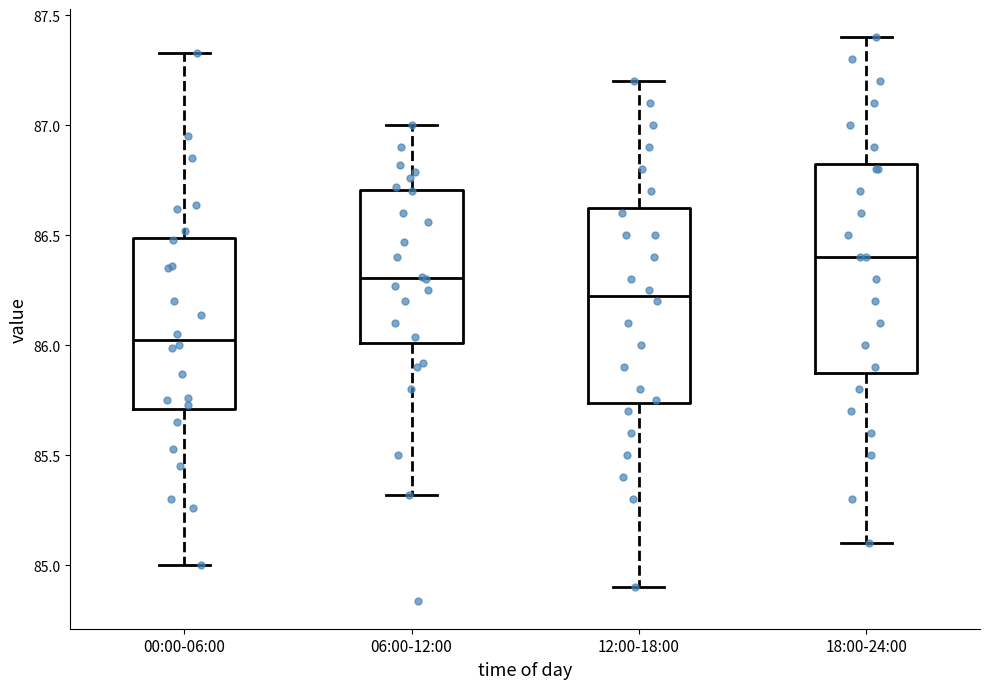

Reading left to right, transcribe this box plot: for each box, give where its median line is, the range the box spans, and where its two whiskers end, as read against the y-axis. The values are not printed on the chart, so give them approximately, as read against the axis.

00:00-06:00: median 86.05, box 85.70 to 86.50, whiskers 85.00 to 87.35
06:00-12:00: median 86.30, box 86.00 to 86.70, whiskers 85.30 to 87.00
12:00-18:00: median 86.25, box 85.75 to 86.65, whiskers 84.90 to 87.20
18:00-24:00: median 86.40, box 85.90 to 86.85, whiskers 85.10 to 87.40